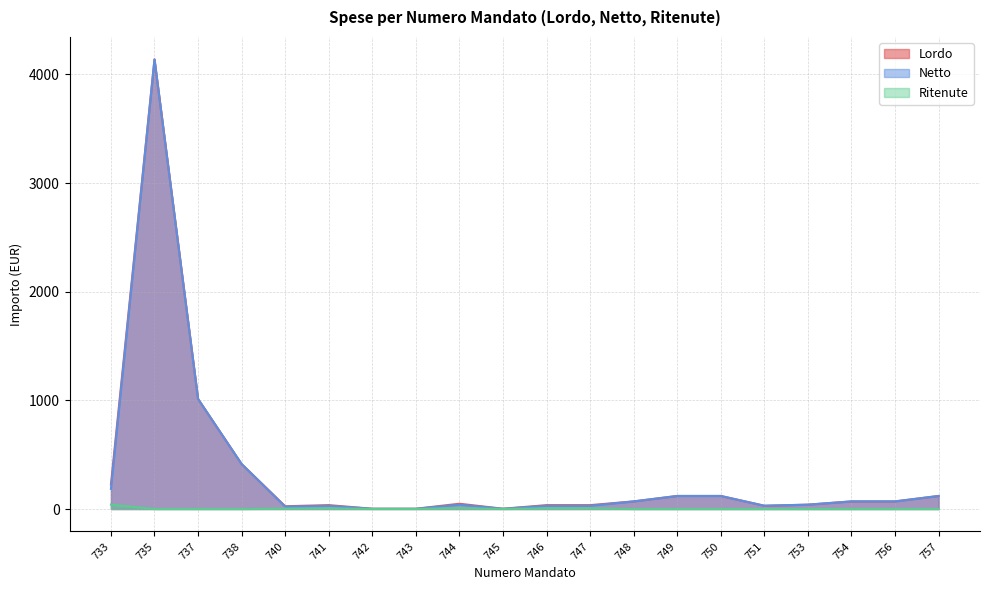

What is the difference between the second highest and minimum values in the Ritenute series?

8.8